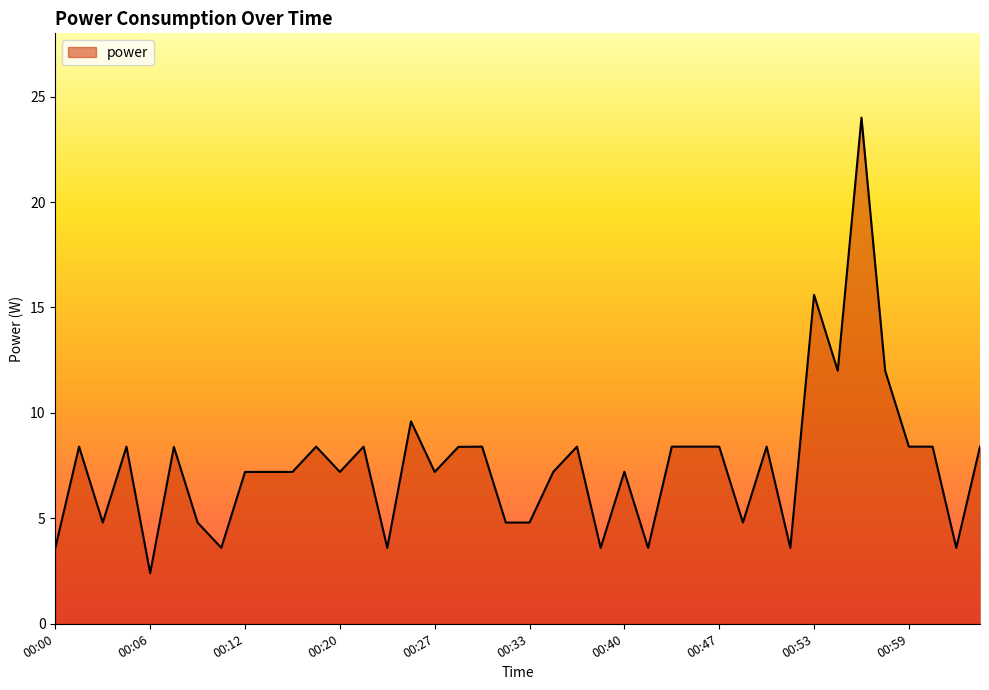

What is the difference between the maximum and minimum values?

21.6